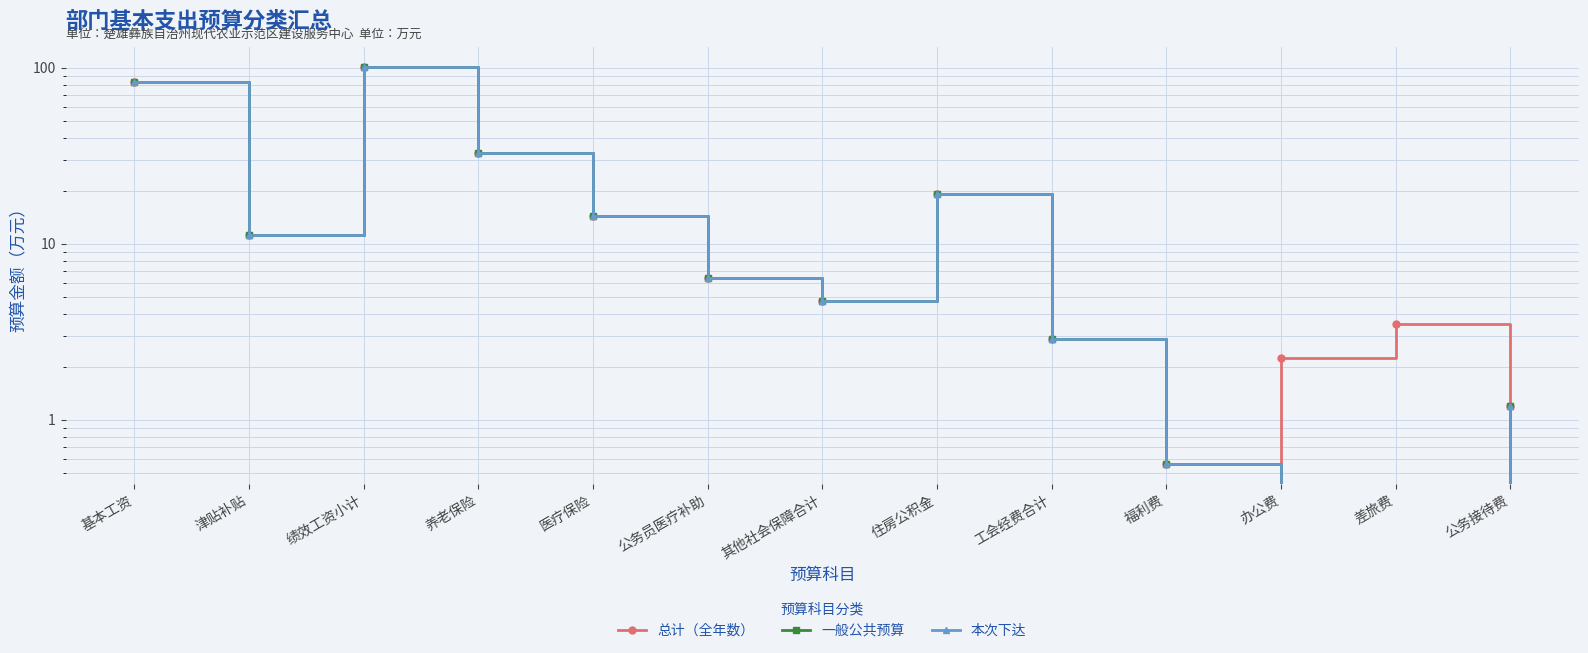

What value does the 总计（全年数） series have at 养老保险?

32.6